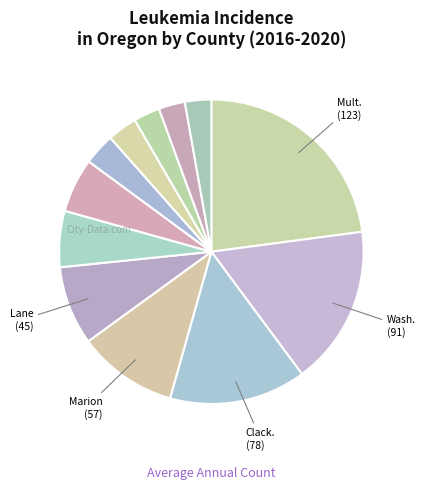

How many segments does this pie chart have?

12